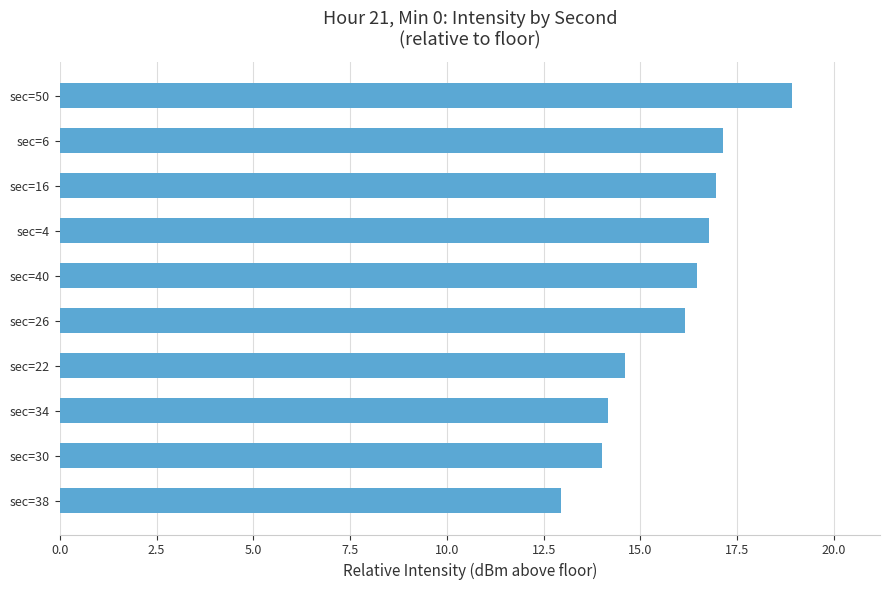

Where is the data nearest to the value 15?

sec=22